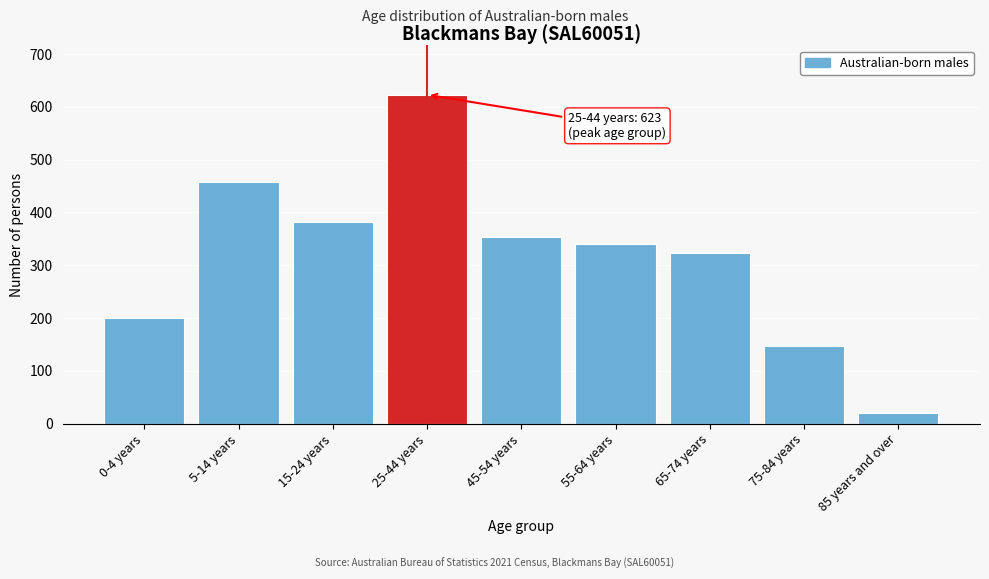

Reading right to left, extract all data points from this chart.

85 years and over=20	75-84 years=147	65-74 years=324	55-64 years=340	45-54 years=353	25-44 years=623	15-24 years=382	5-14 years=458	0-4 years=201